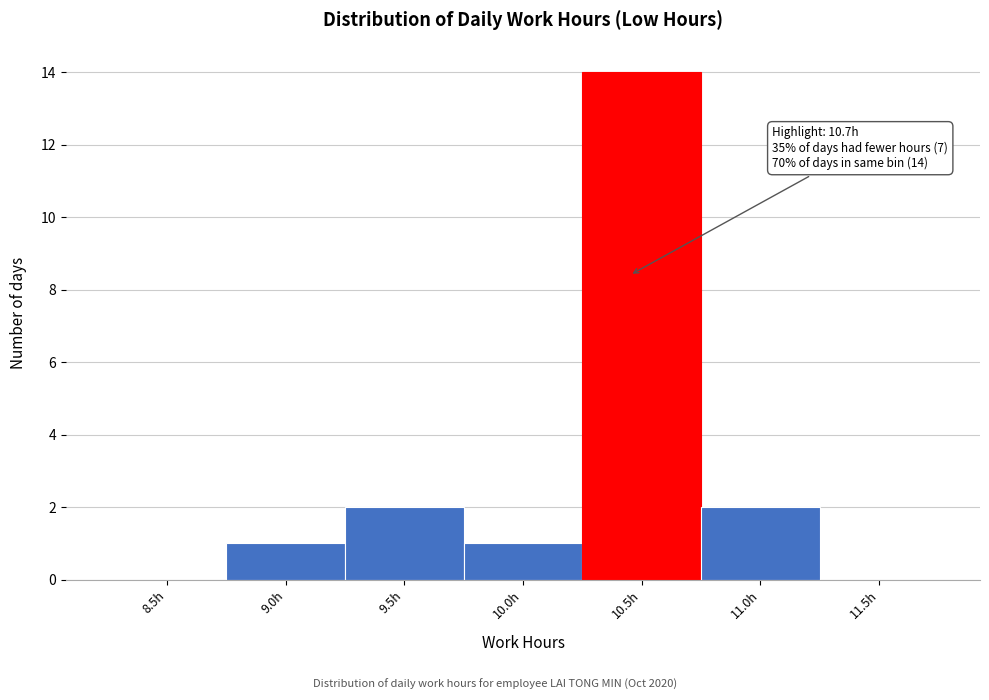

Reading right to left, list all the values displayed in this chart.

11.5h=0	11.0h=2	10.5h=14	10.0h=1	9.5h=2	9.0h=1	8.5h=0